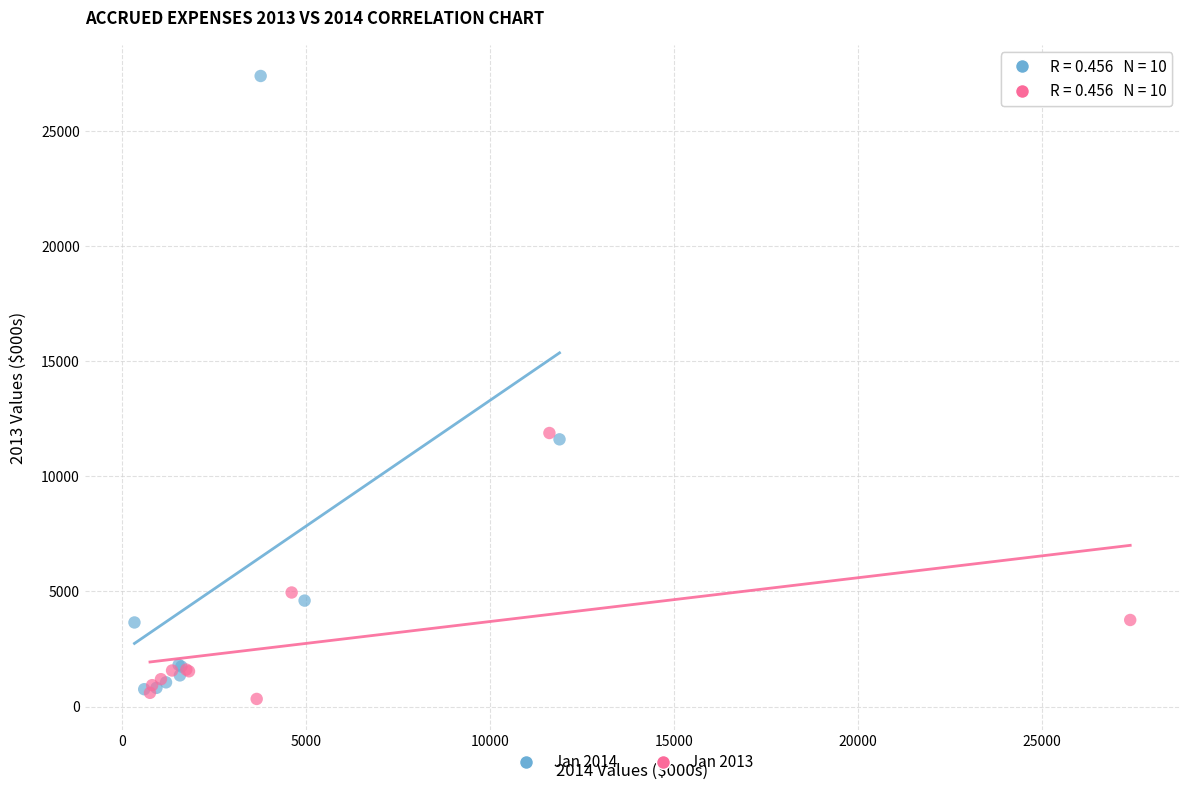

What are all the series names shown in the legend?

Jan 2014, Jan 2013